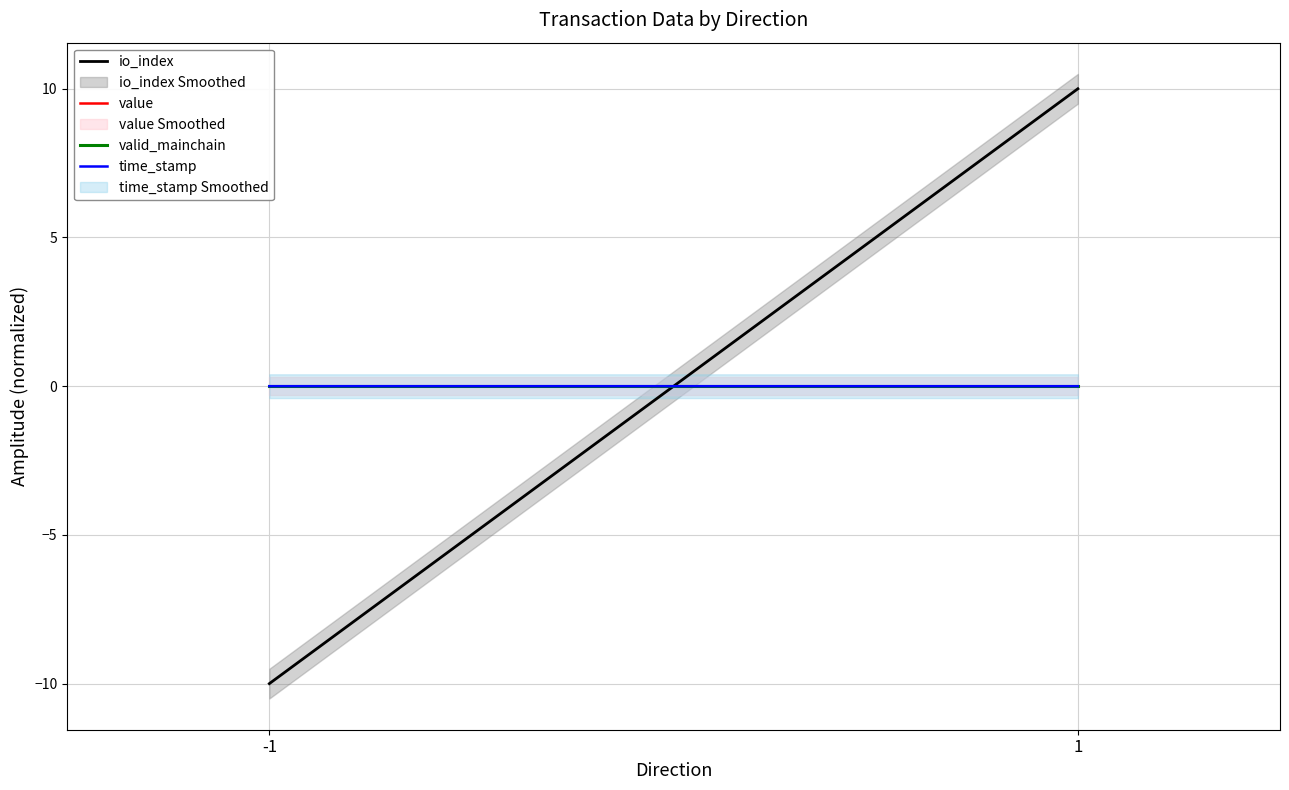

What is the value of the io_index point at the 2nd from the left?

10.0